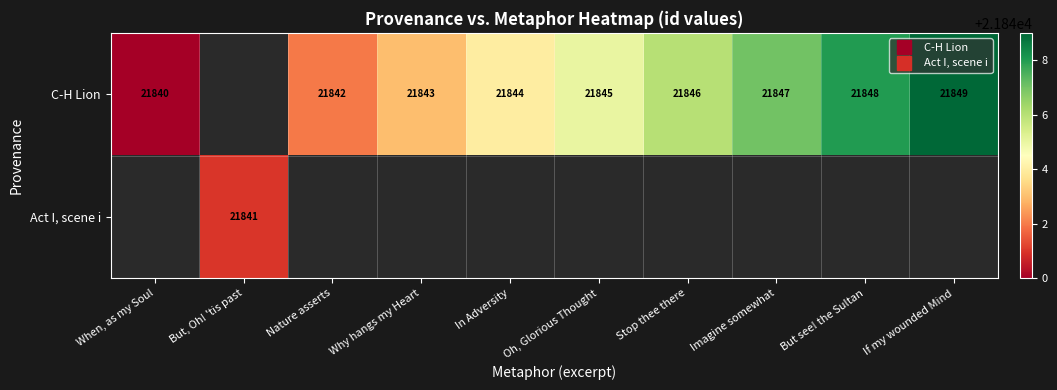

How many C-H Lion values are between 21842 and 21847?

6